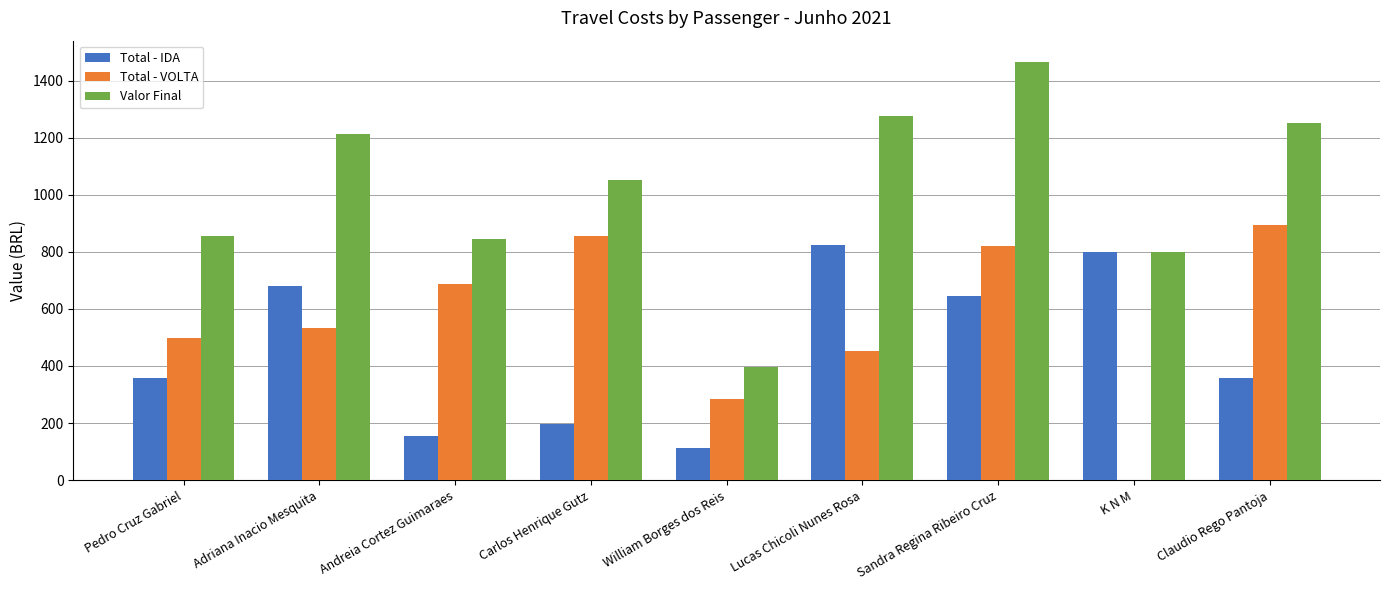

What value does the Valor Final series have at Sandra Regina Ribeiro Cruz?

1466.4